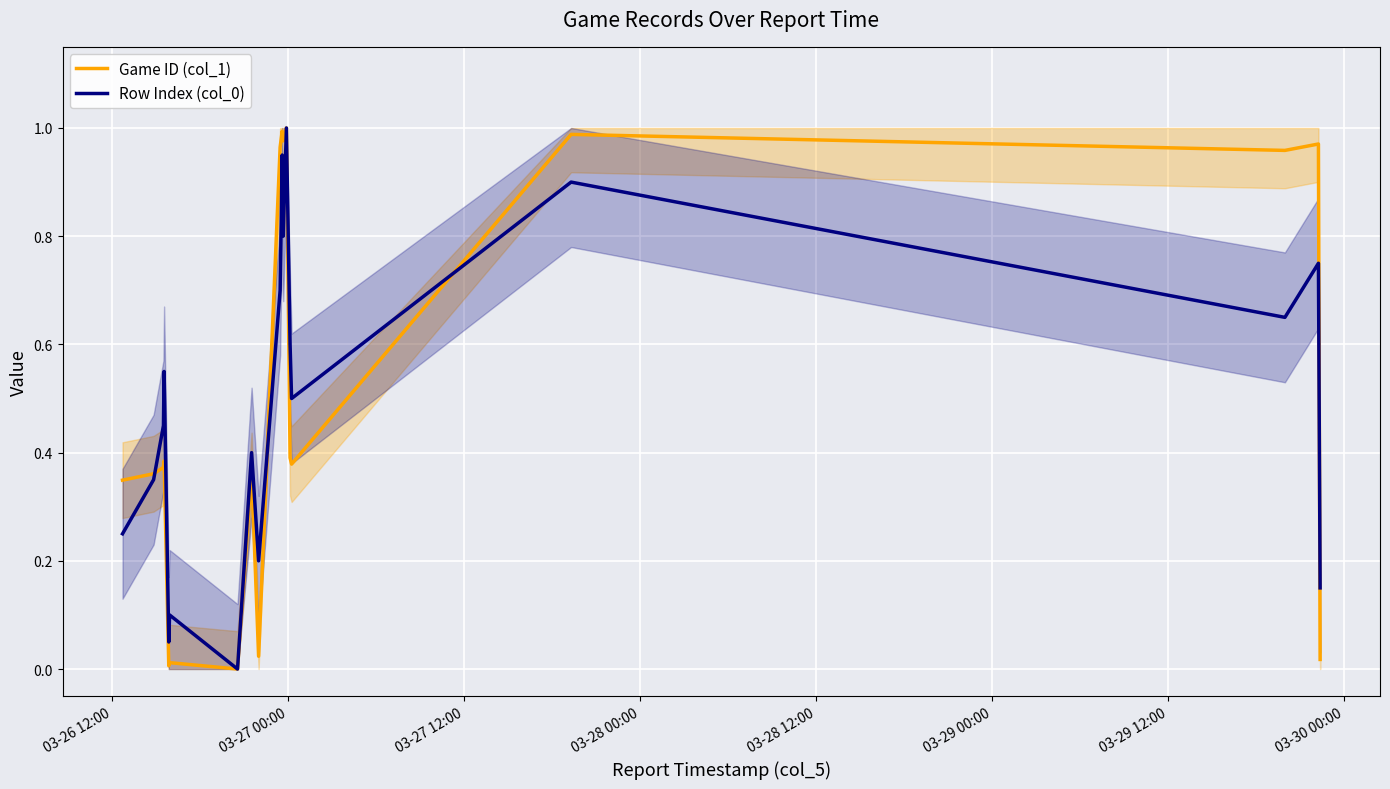

Count the number of data series in this chart.

2